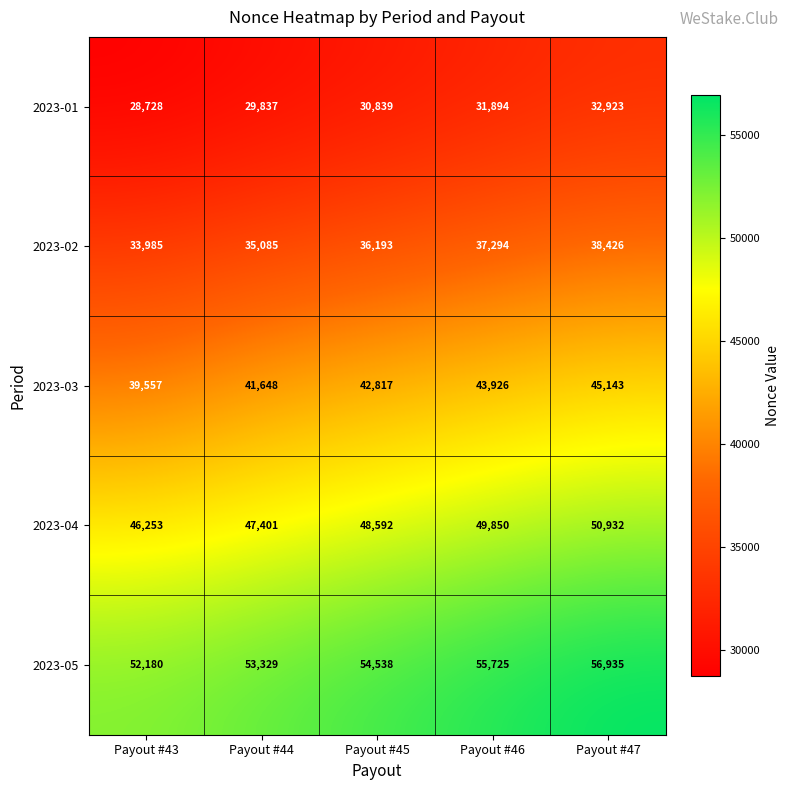

At which label does 2023-05 reach its peak?

Payout #47